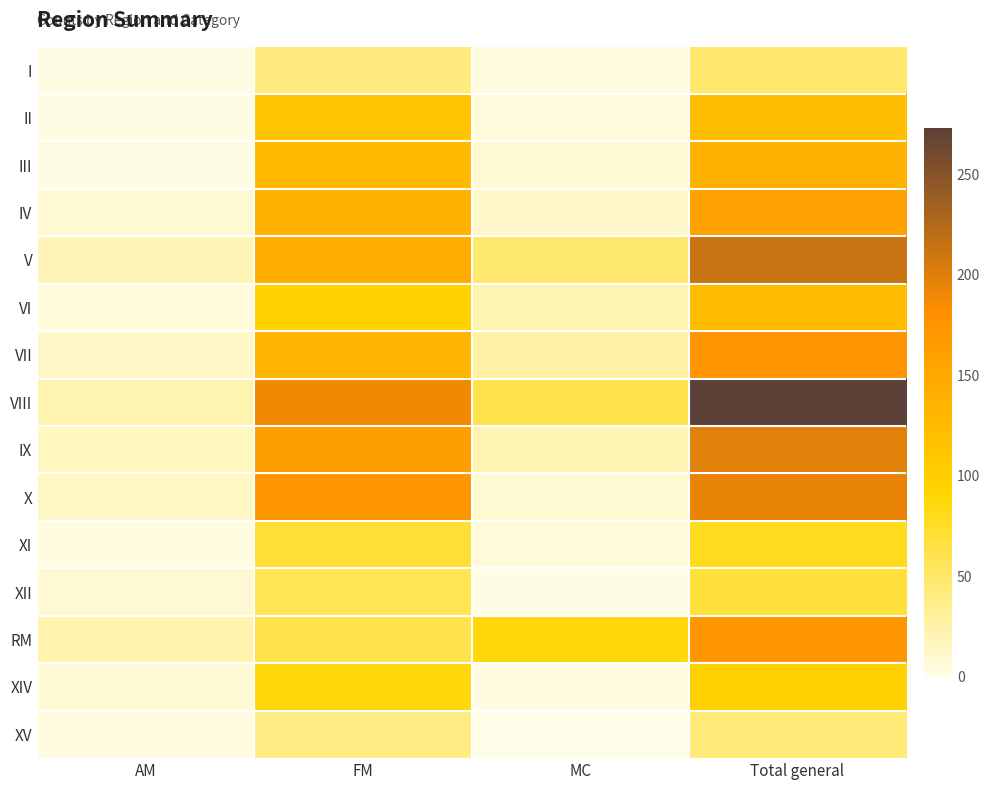

The XII series shows 2 at MC. True or false?

True